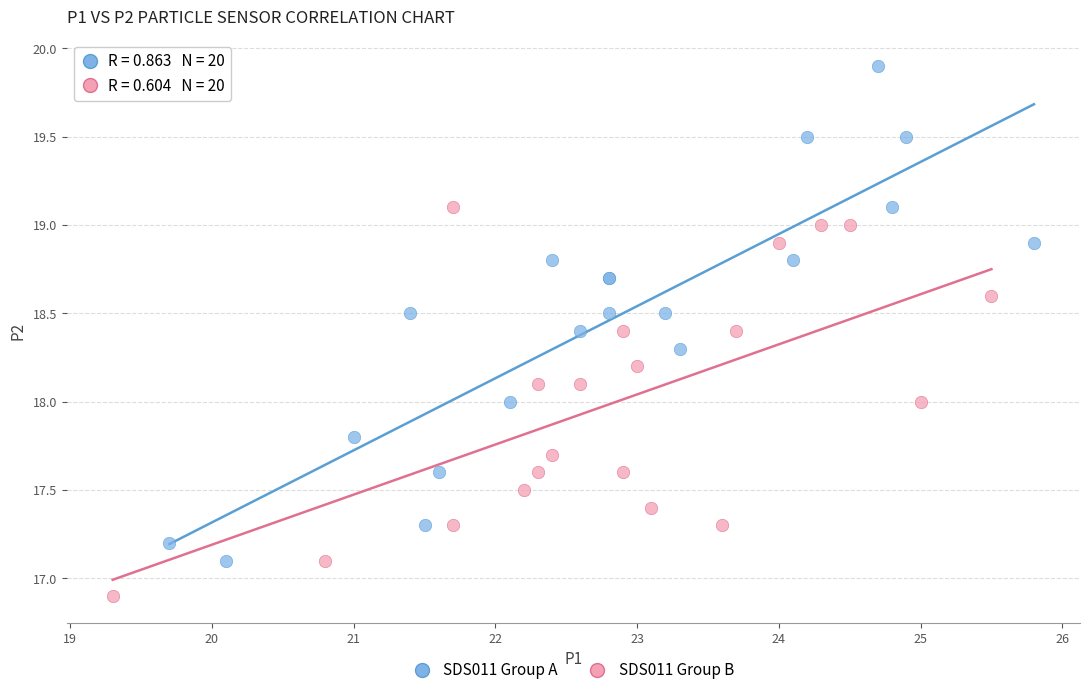

Which series reaches the minimum Y coordinate?

SDS011 Group B